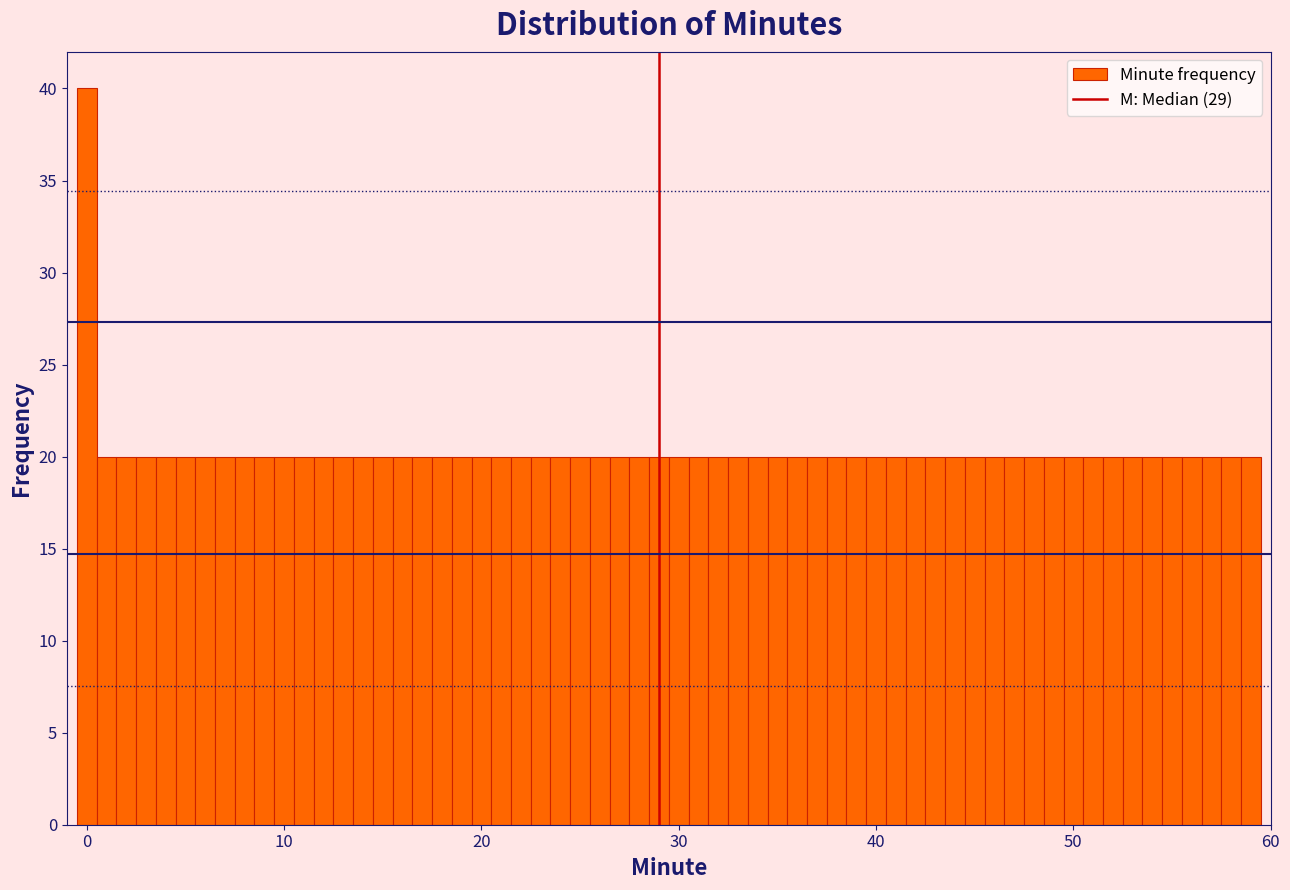

Read against the x-axis, roughly where is the centre of the tallest bar?

0